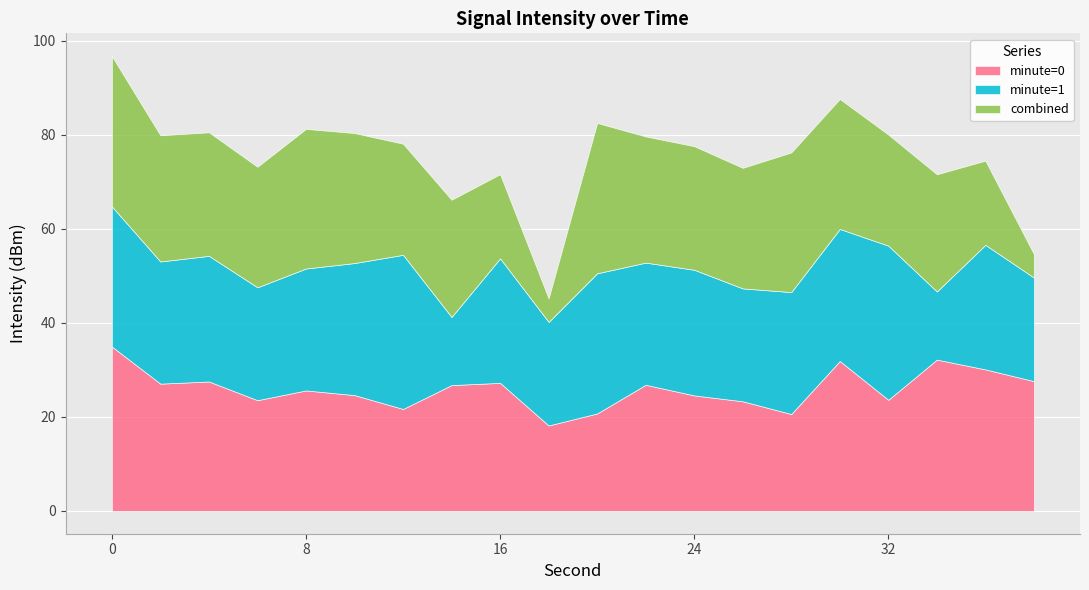

What is the maximum value for minute=0?

35.0